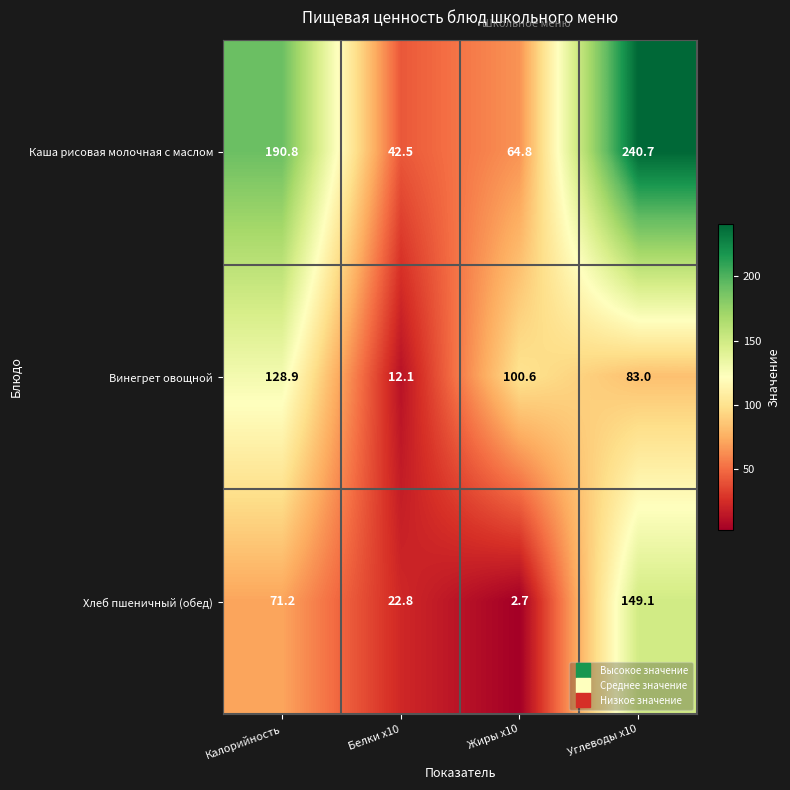

At how many categories does at least one series exceed 57?

3